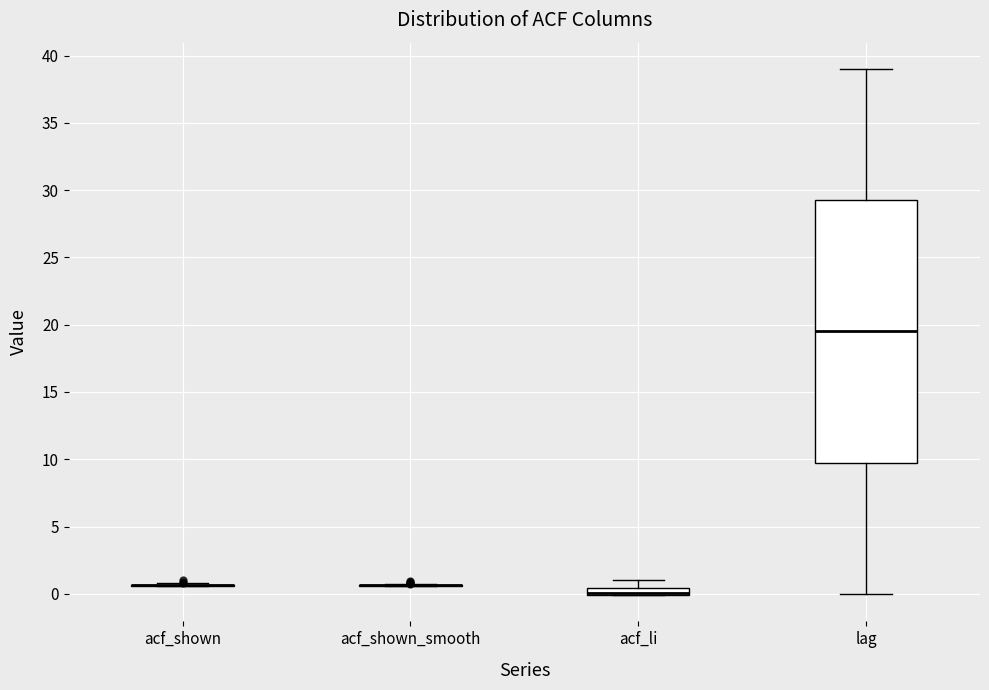

Which box is the tallest, from its lower edge to its upper edge?

lag